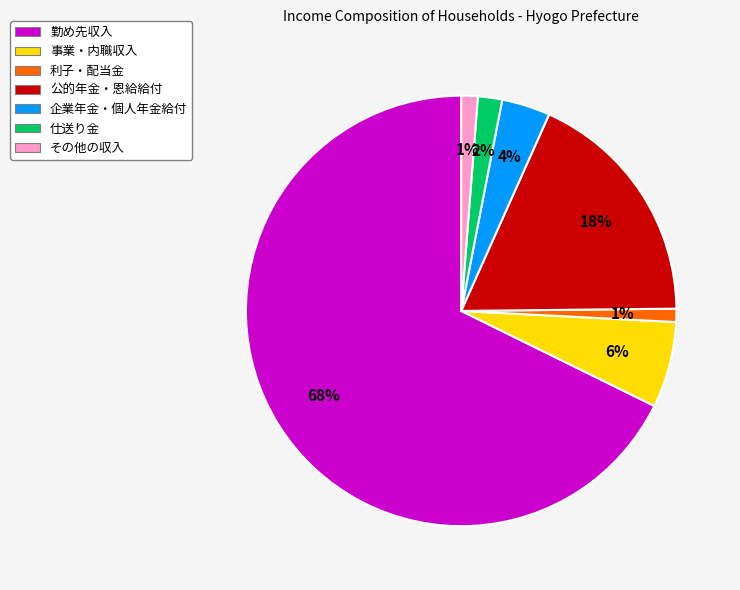

Is there a majority slice in this chart?

Yes